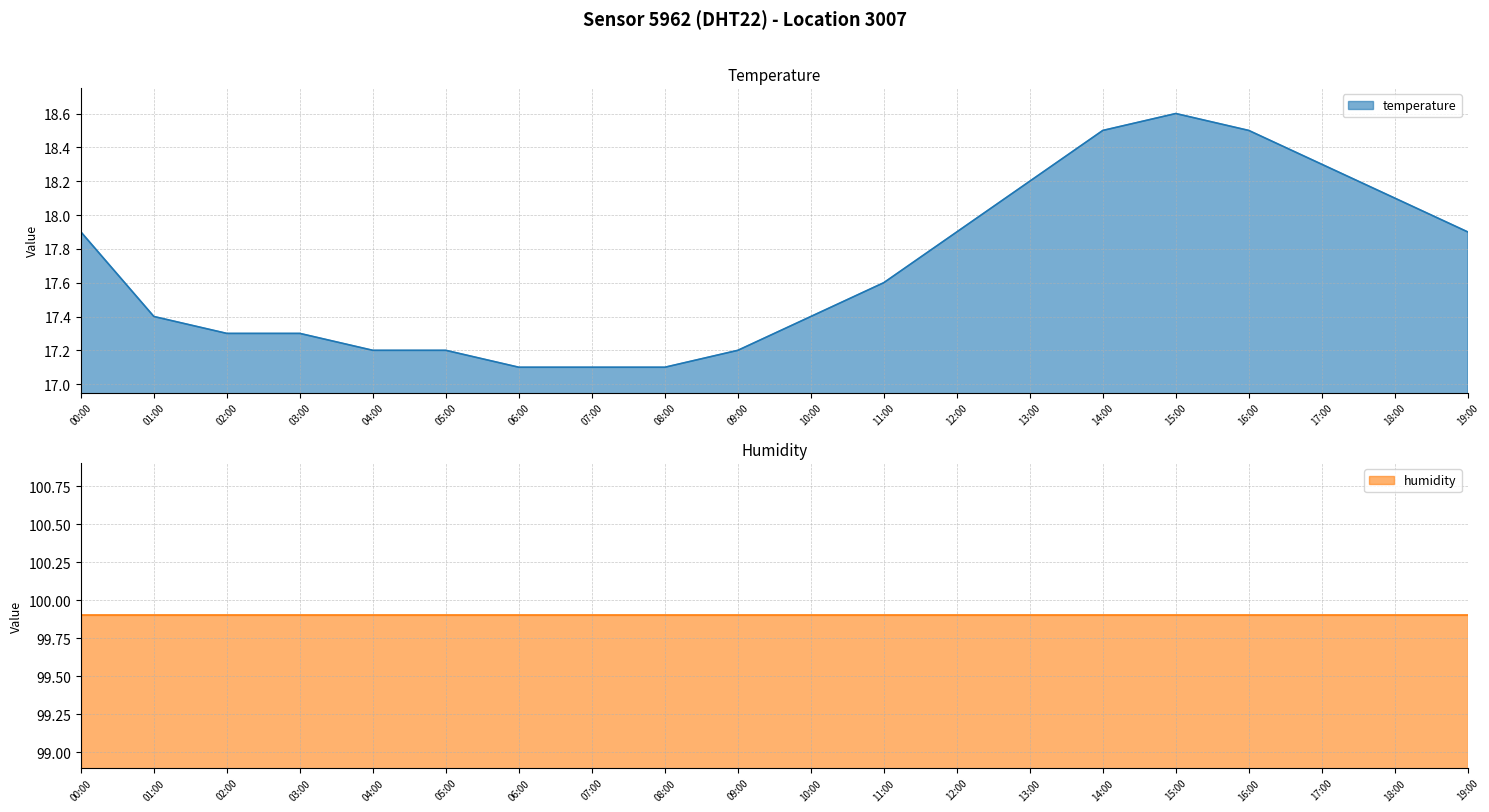

Rank the categories by value from lowest to highest.

06:00, 07:00, 08:00, 04:00, 05:00, 09:00, 02:00, 03:00, 01:00, 10:00, 11:00, 00:00, 12:00, 19:00, 18:00, 13:00, 17:00, 14:00, 16:00, 15:00